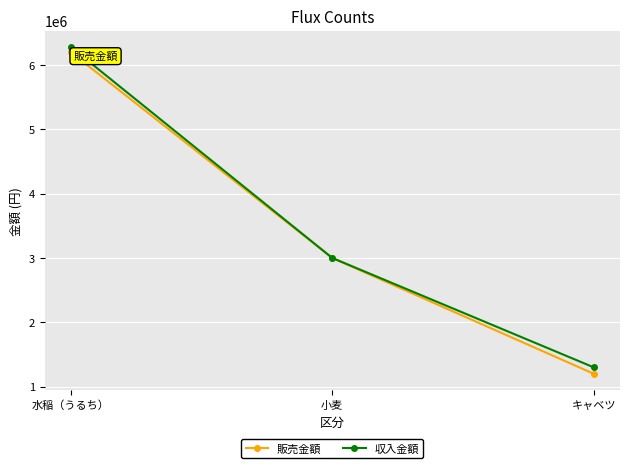

Which series has the widest spread of values?

販売金額